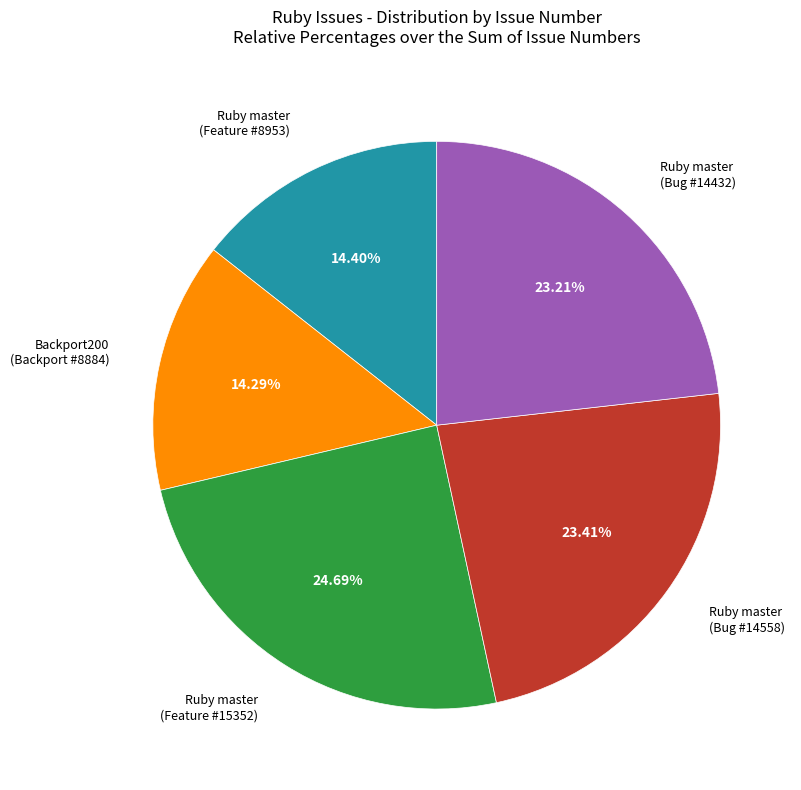

Is there any slice that represents more than half of the pie?

No